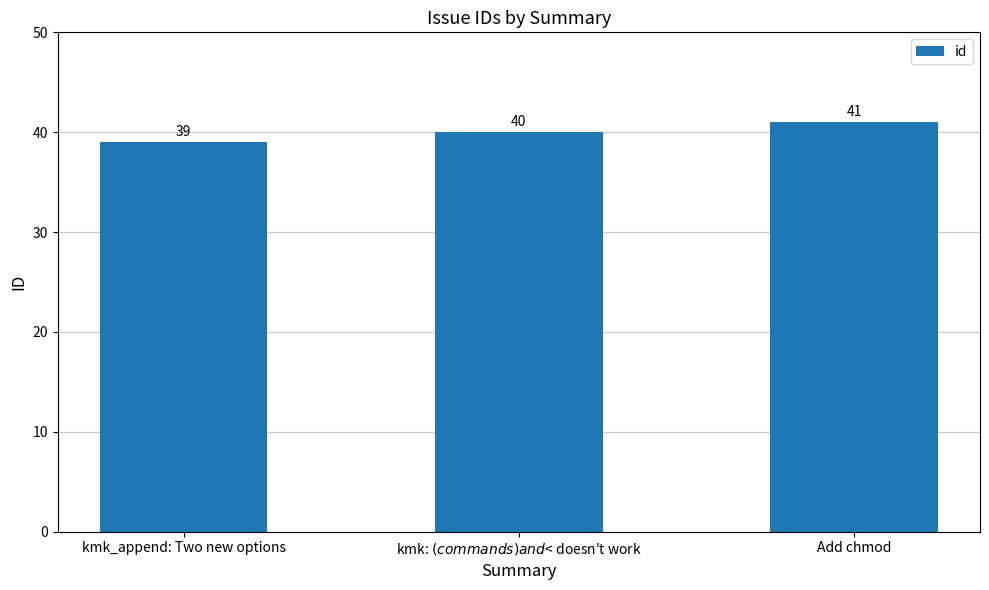

Between Add chmod and kmk: $(commands) and $< doesn't work, which is larger?

Add chmod